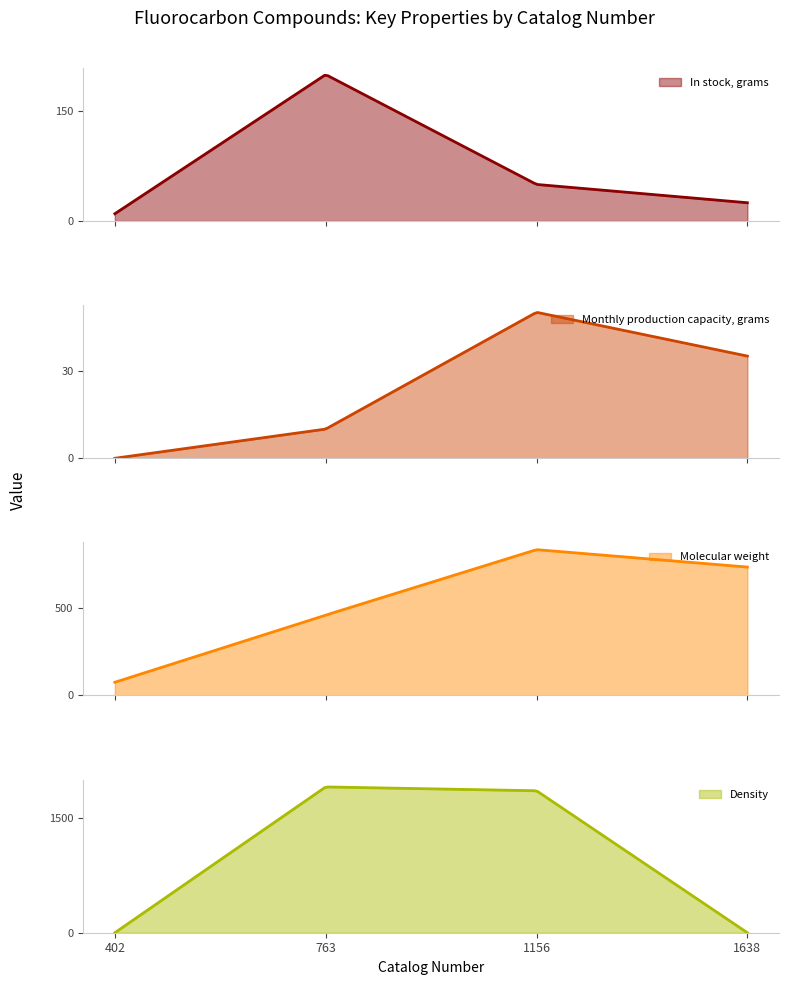

What is the value of the In stock, grams point at the 3rd from the left?

50.0